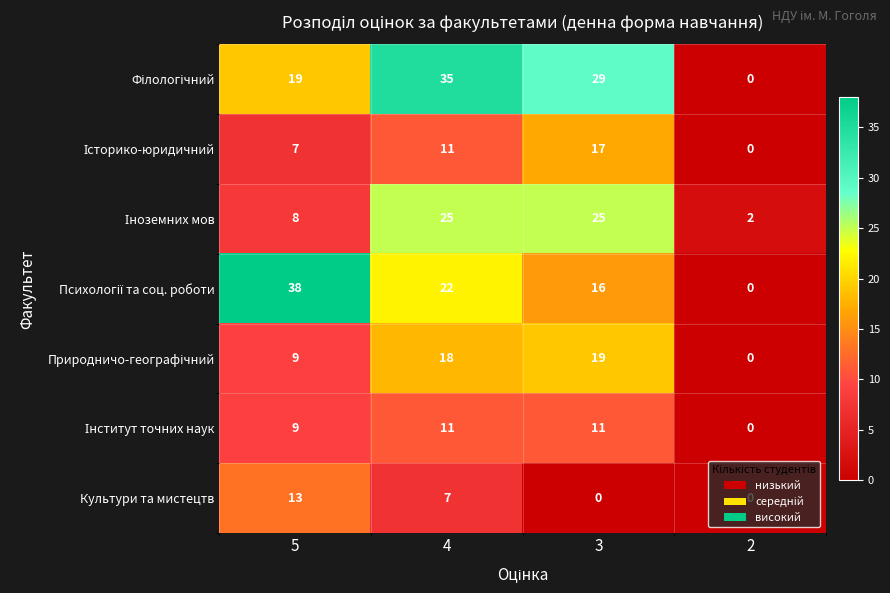

At which category is the sum across all series the highest?

4